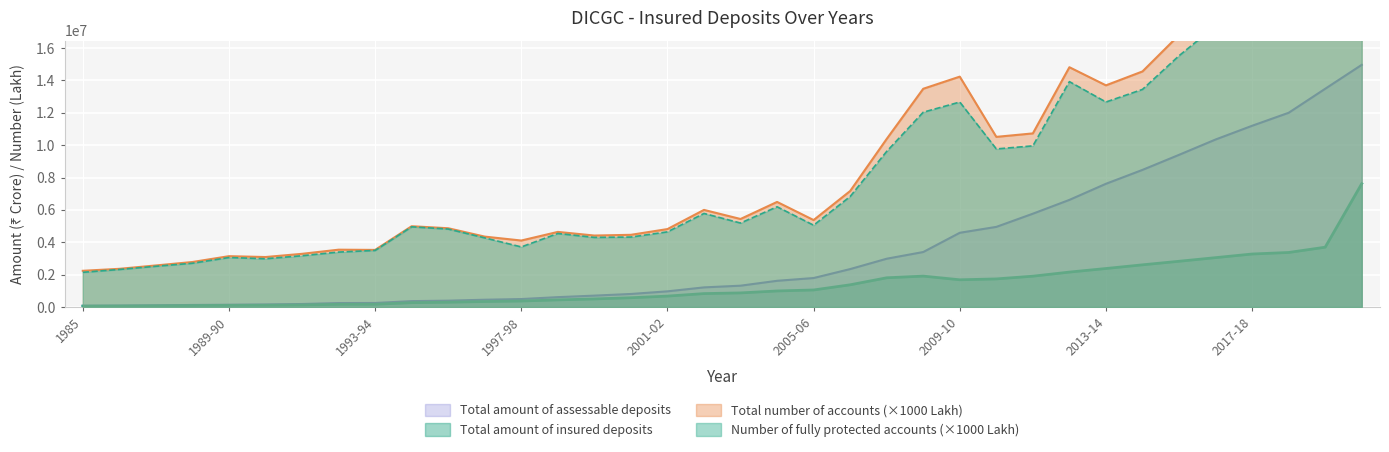

What position from the left is 1997-98?

13